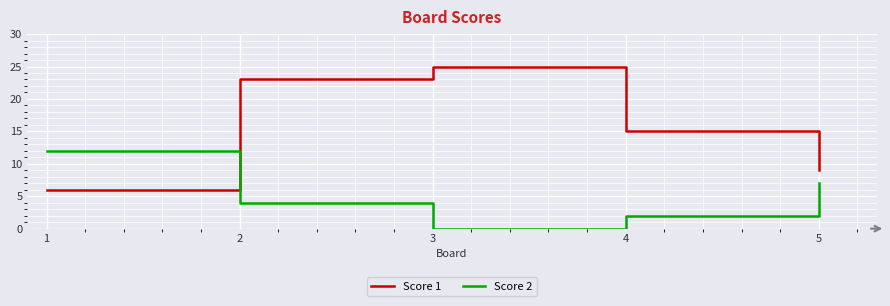

What are all the series names shown in the legend?

Score 1, Score 2